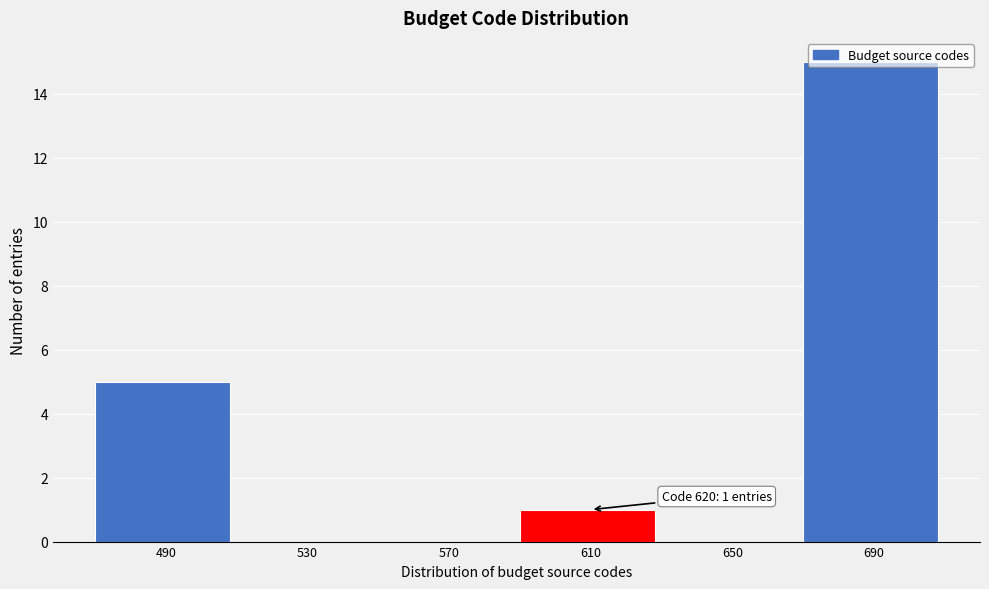

The value at 530 is -10. True or false?

False